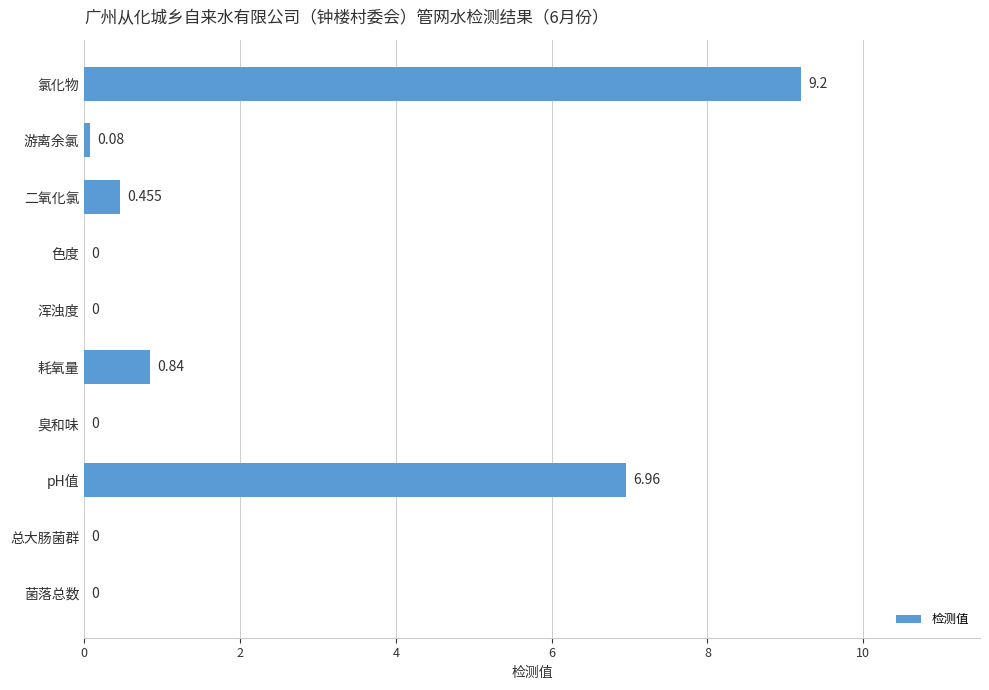

At which category does the chart reach its peak across all series?

氯化物